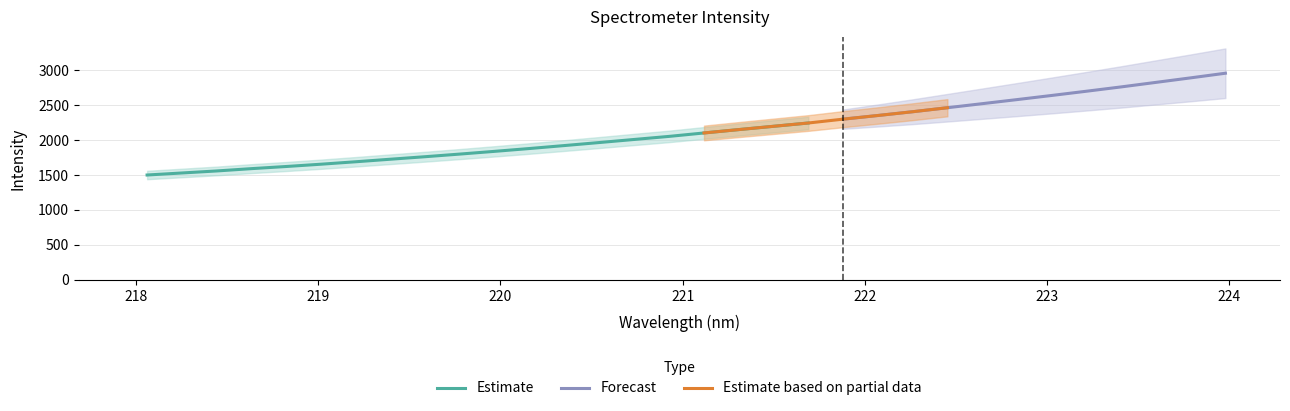

What is the minimum value for Estimate?

1499.4